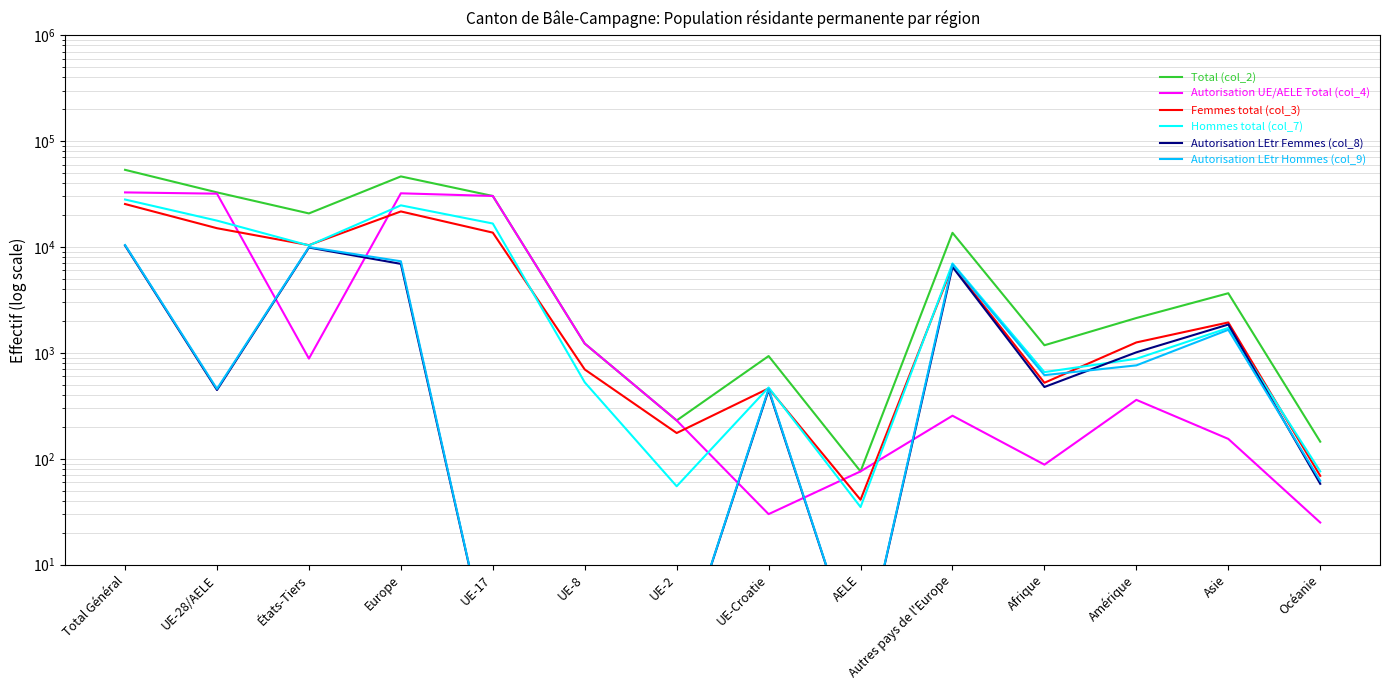

What is the value of the Hommes total (col_7) point at the 8th from the left?

471